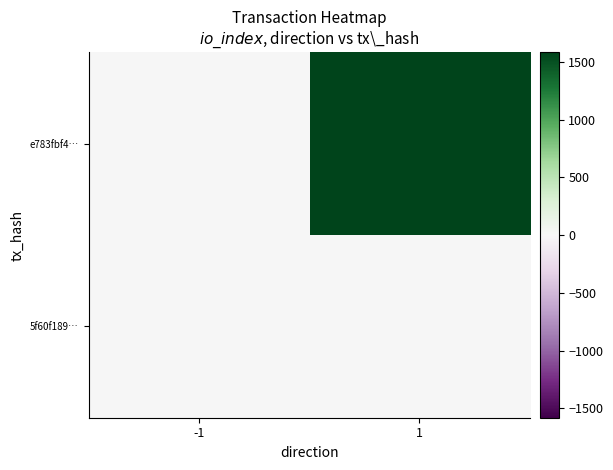

Which series has the largest total across all categories?

e783fbf4…